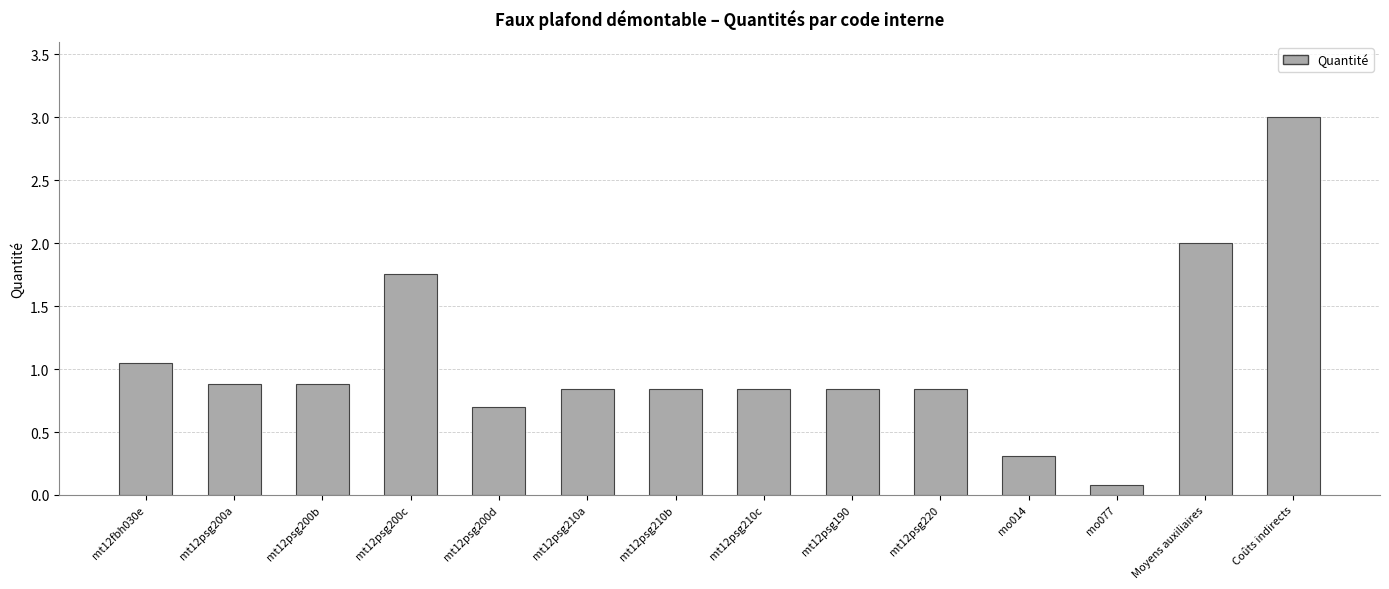

The value at mt12psg210b is 0.3. True or false?

False